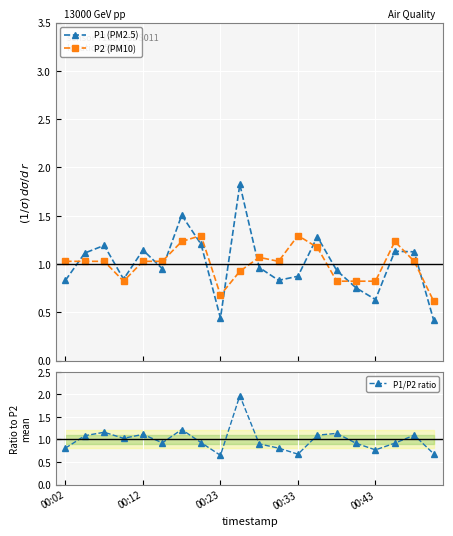

Read the P1/P2 ratio value at 7.

0.9